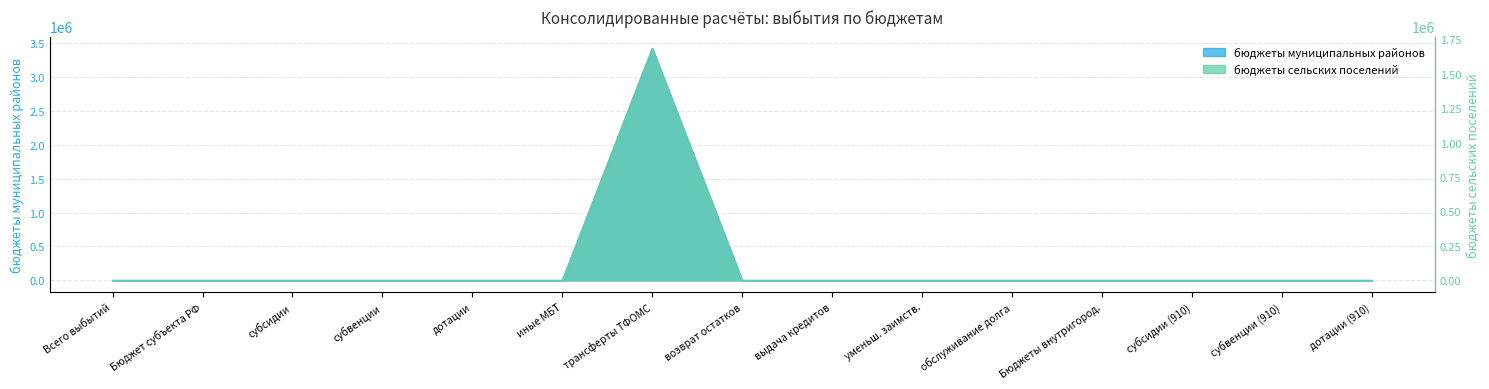

True or false: бюджеты сельских поселений and бюджеты муниципальных районов cross at least once.

False